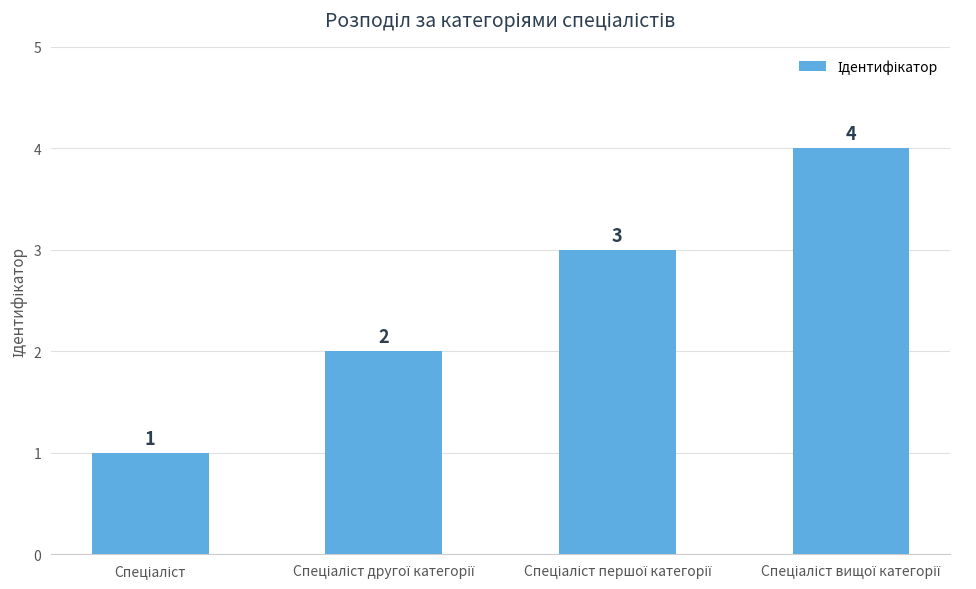

What is the greatest value displayed?

4